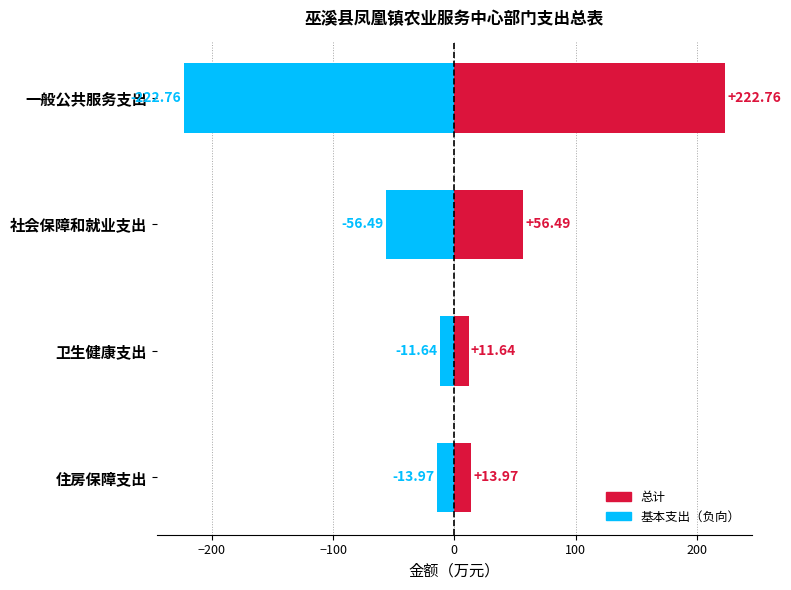

What is the difference between the 基本支出 values at 住房保障支出 and 卫生健康支出?

2.3